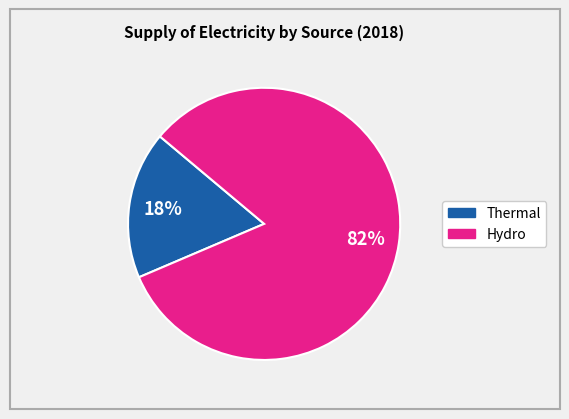

Does any single category account for the majority?

Yes